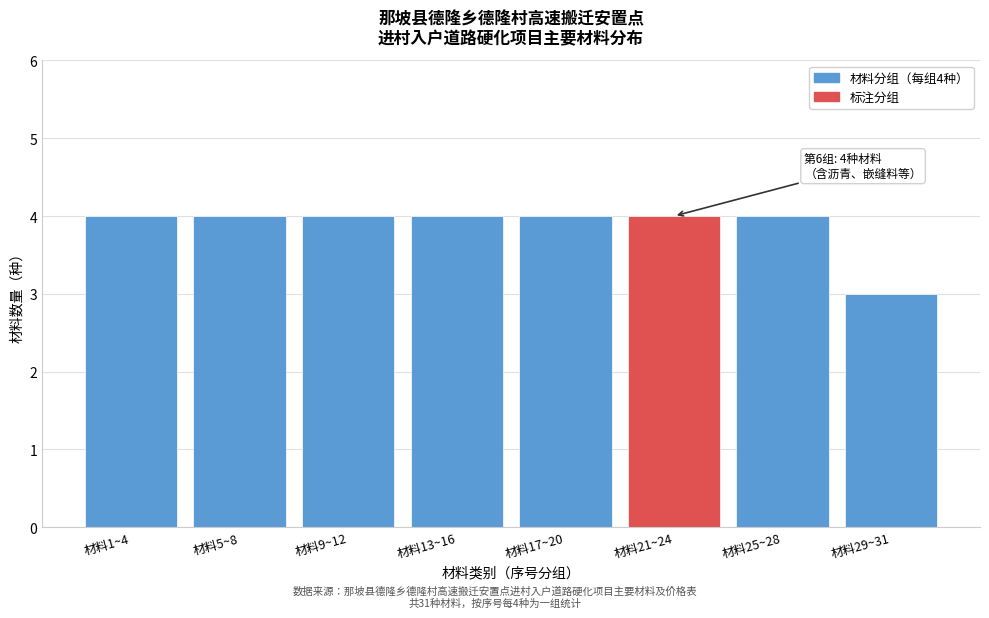

Reading right to left, extract all data points from this chart.

3	4	4	4	4	4	4	4